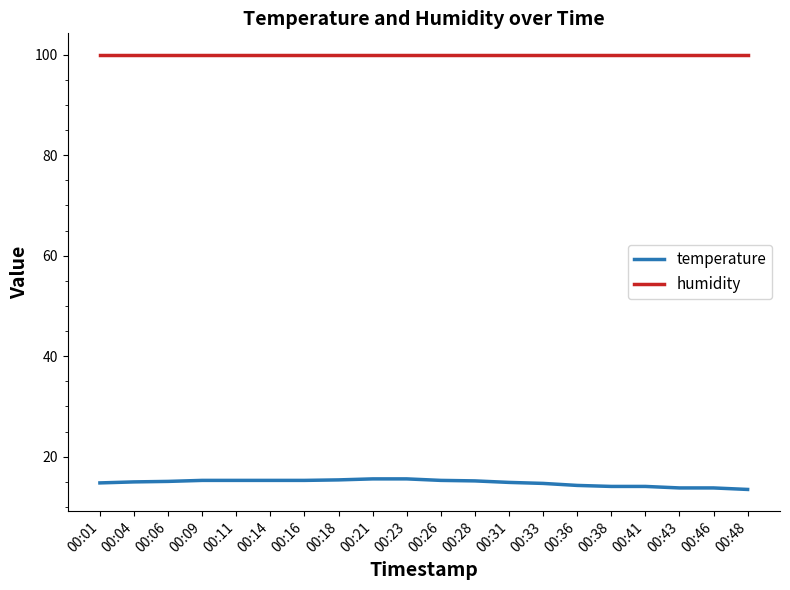

What value does the temperature series have at 00:48?

13.5